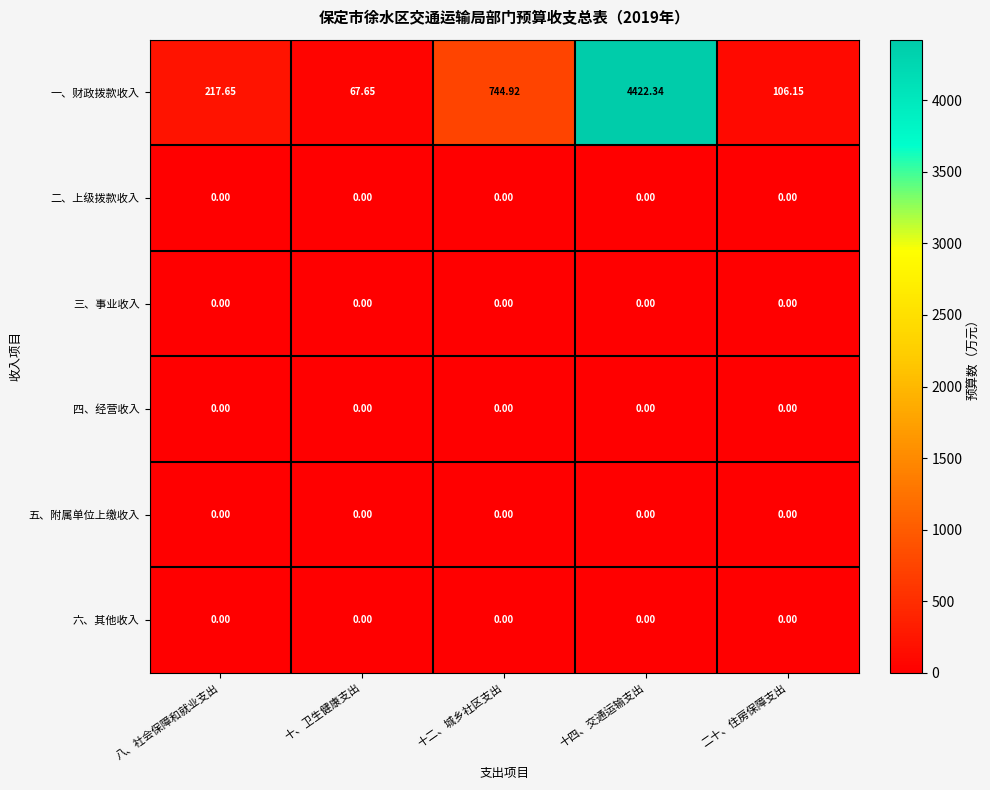

At which label does 一、财政拨款收入 first exceed 217?

八、社会保障和就业支出